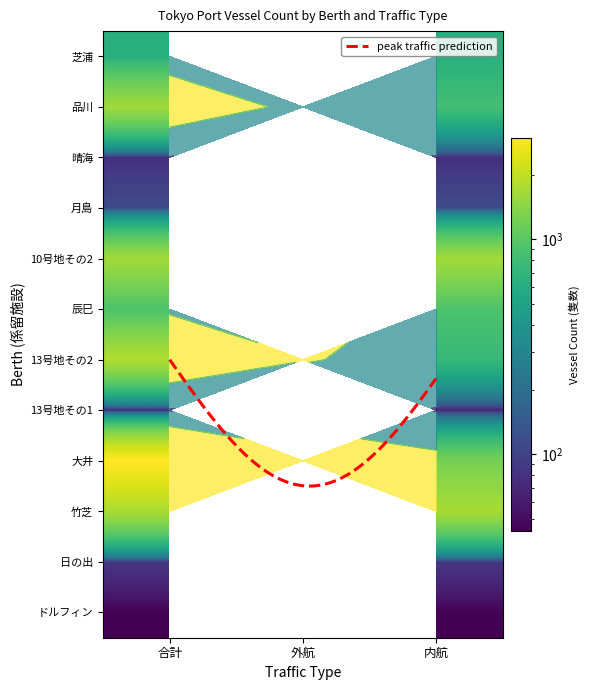

The 芝浦 series shows 420 at 外航. True or false?

False